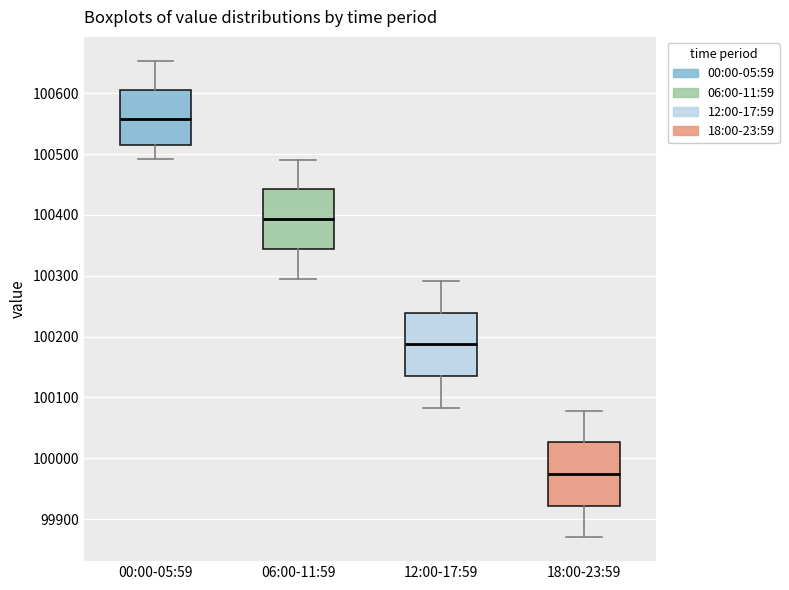

Which box's median line is the highest?

00:00-05:59